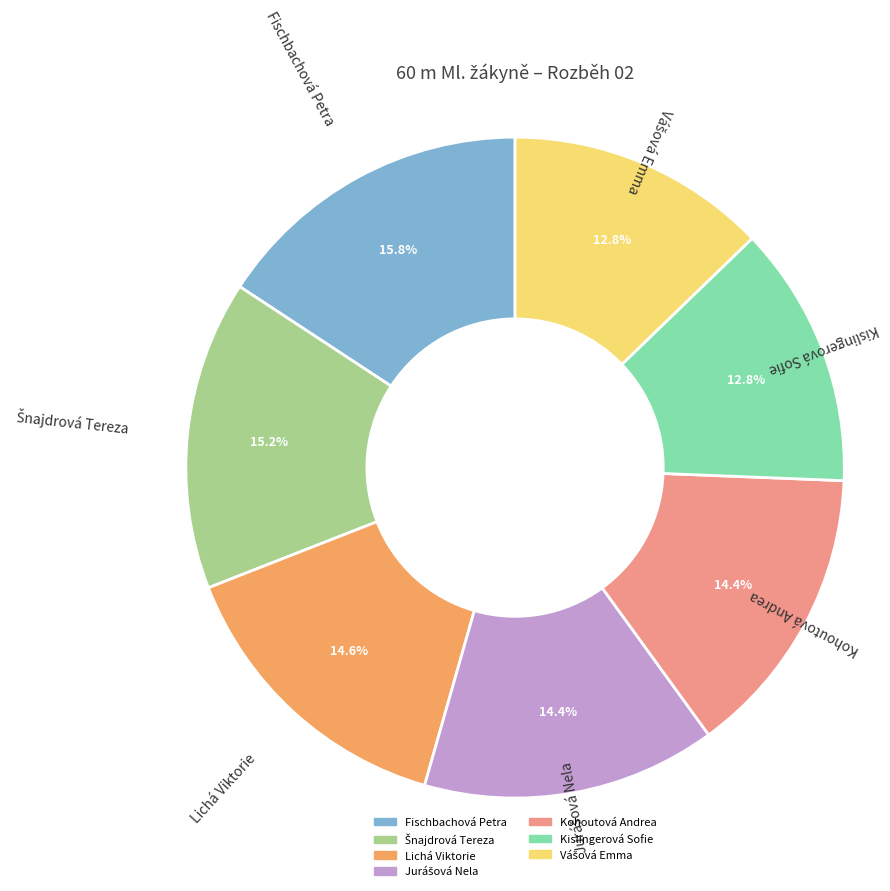

Count the number of slices in the pie.

7